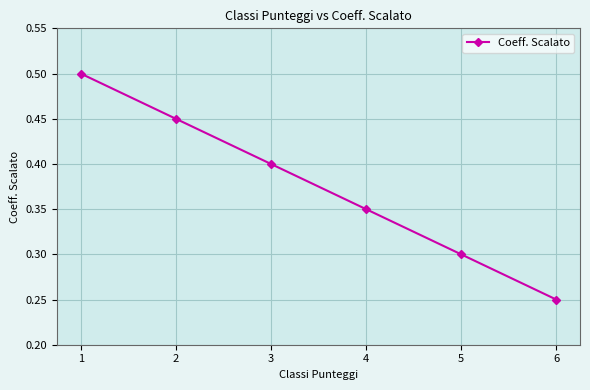

Which has a higher value, 2 or 6?

2